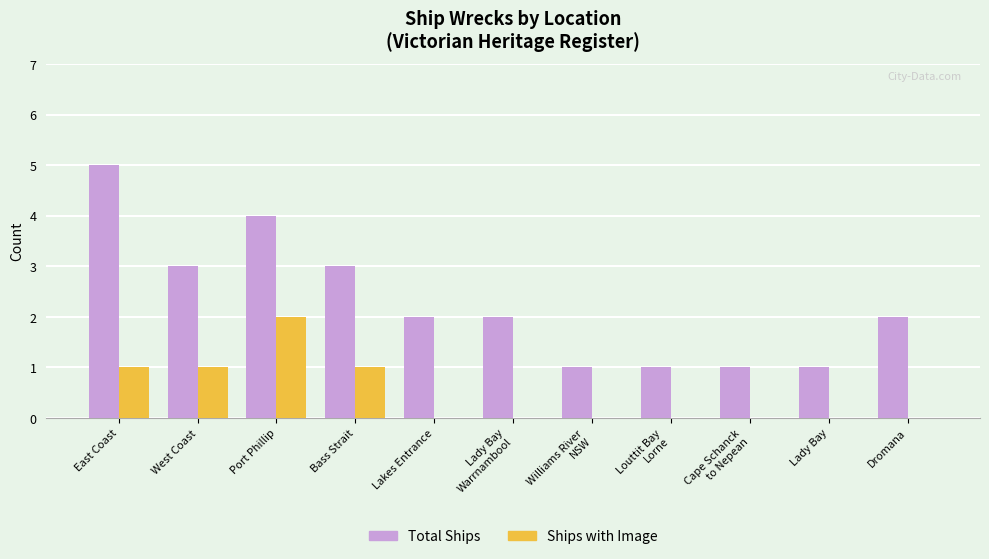

What is the sum of all Total Ships values?

25